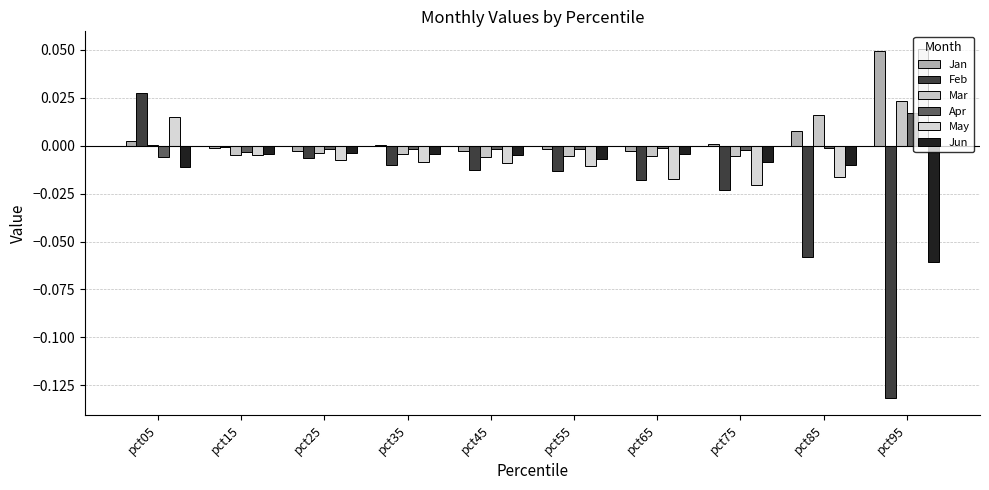

Reading left to right, list all the values displayed in this chart.

Jan: pct05=0.0	pct15=-0.0	pct25=-0.0	pct35=0.0	pct45=-0.0	pct55=-0.0	pct65=-0.0	pct75=0.0	pct85=0.0	pct95=0.0
Feb: pct05=0.0	pct15=-0.0	pct25=-0.0	pct35=-0.0	pct45=-0.0	pct55=-0.0	pct65=-0.0	pct75=-0.0	pct85=-0.1	pct95=-0.1
Mar: pct05=0.0	pct15=-0.0	pct25=-0.0	pct35=-0.0	pct45=-0.0	pct55=-0.0	pct65=-0.0	pct75=-0.0	pct85=0.0	pct95=0.0
Apr: pct05=-0.0	pct15=-0.0	pct25=-0.0	pct35=-0.0	pct45=-0.0	pct55=-0.0	pct65=-0.0	pct75=-0.0	pct85=-0.0	pct95=0.0
May: pct05=0.0	pct15=-0.0	pct25=-0.0	pct35=-0.0	pct45=-0.0	pct55=-0.0	pct65=-0.0	pct75=-0.0	pct85=-0.0	pct95=0.1
Jun: pct05=-0.0	pct15=-0.0	pct25=-0.0	pct35=-0.0	pct45=-0.0	pct55=-0.0	pct65=-0.0	pct75=-0.0	pct85=-0.0	pct95=-0.1